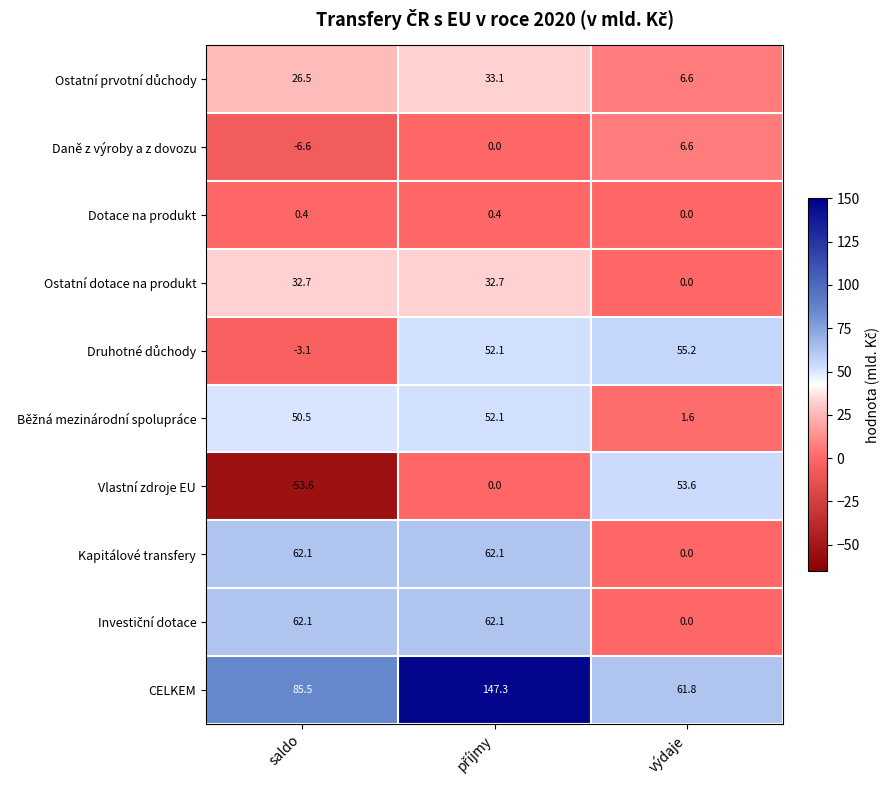

The Vlastní zdroje EU series shows 32.5 at výdaje. True or false?

False